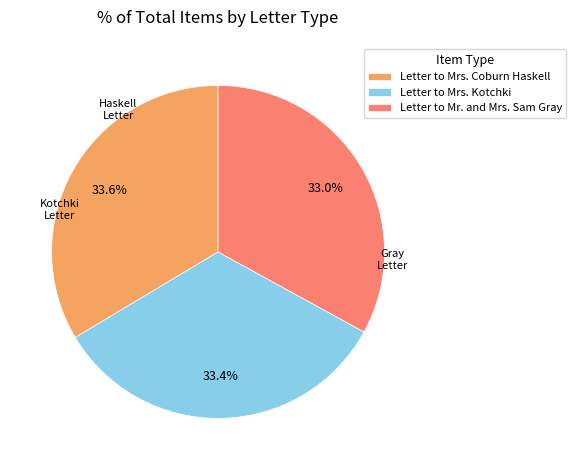

How many slices are in this pie chart?

3